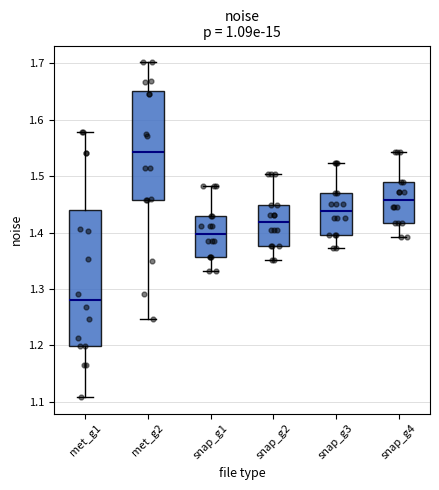

Which box has the highest median line?

met_g2